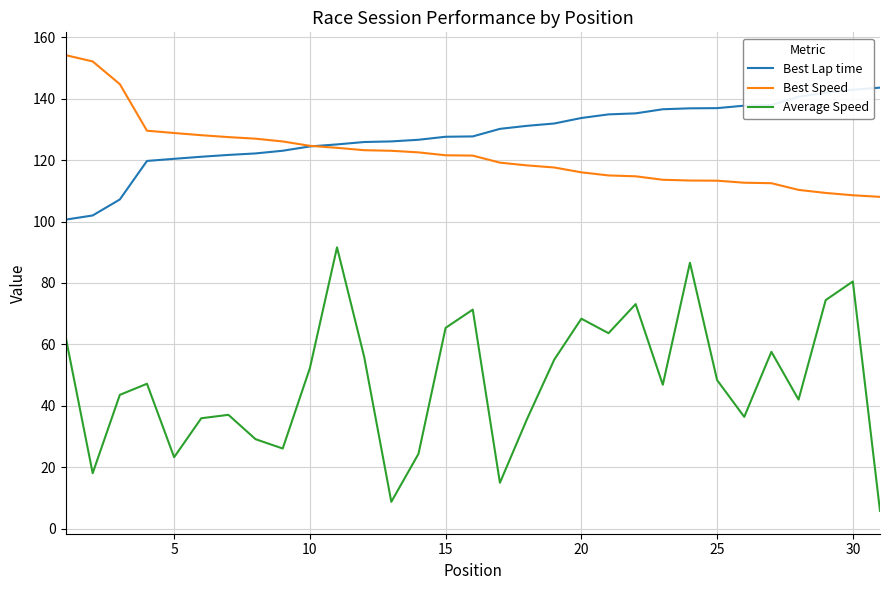

List the series in order of their peak value, highest first.

Best Speed, Best Lap time, Average Speed